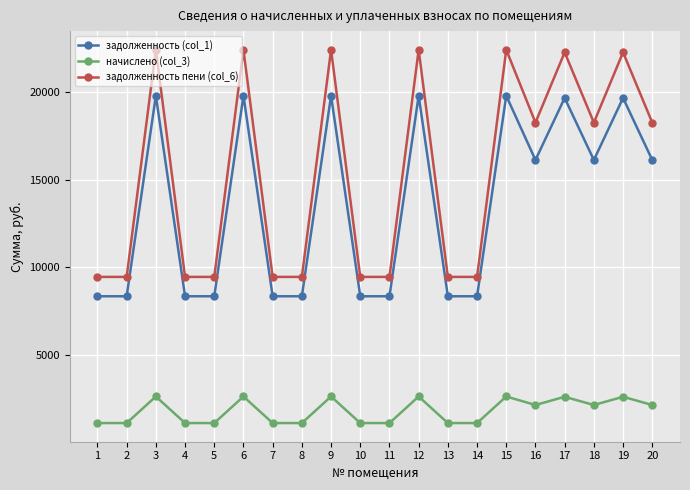

How many data points does each series have?

20